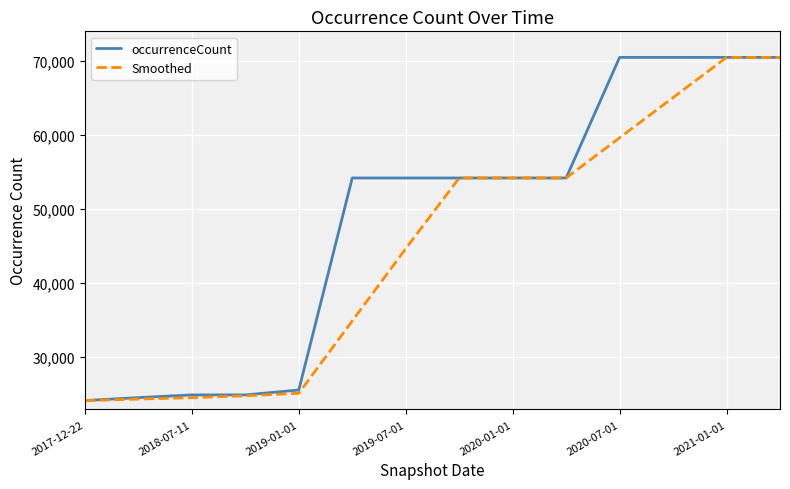

What is the minimum value for Smoothed?

24053.0